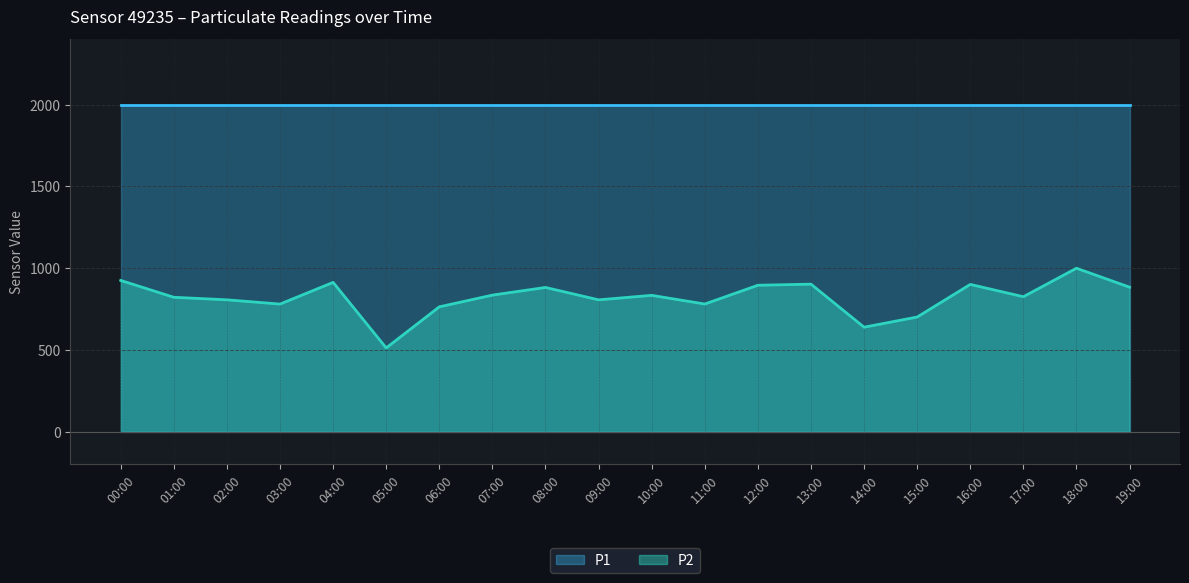

What position from the right is 09:00?

11